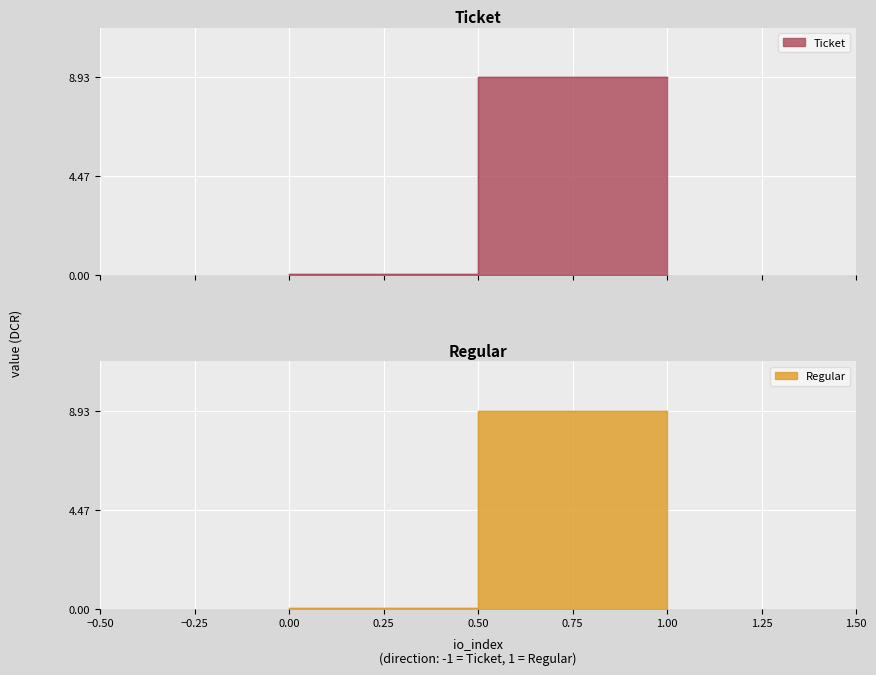

How many series are shown in this chart?

2